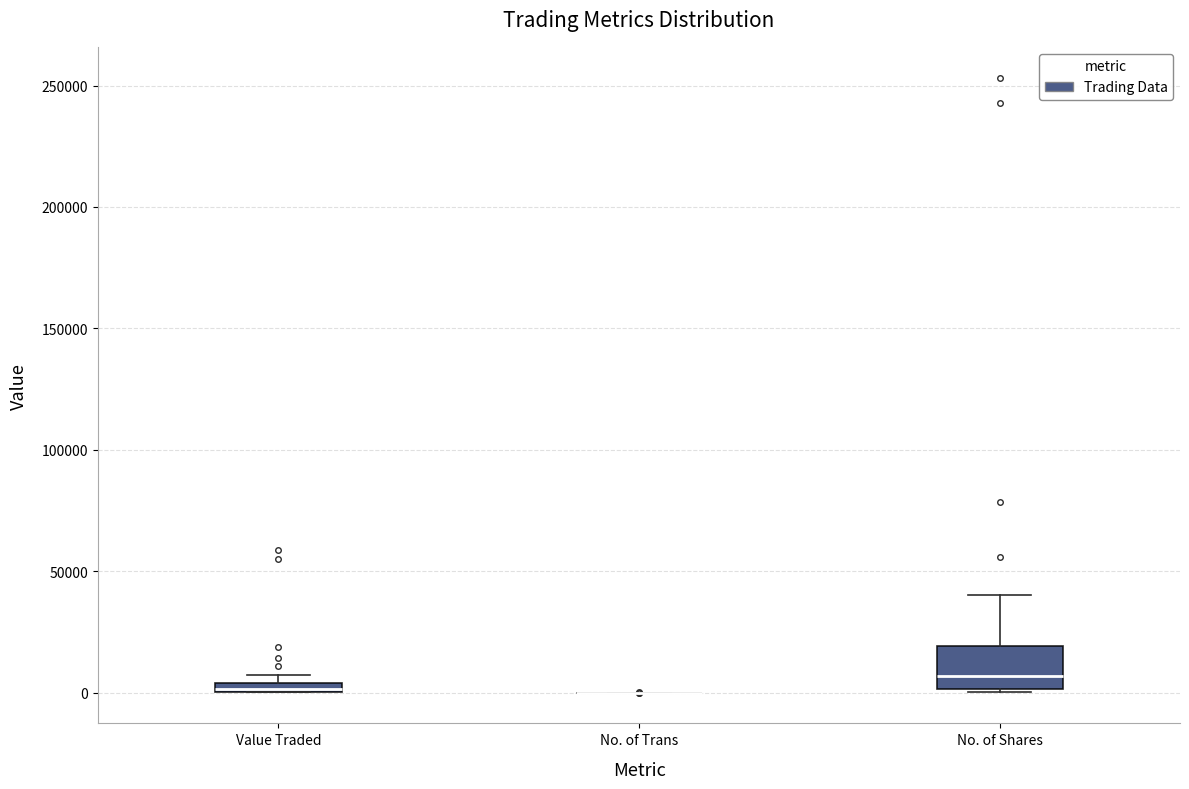

Where is the upper edge of the box for No. of Shares on the y-axis? The values are not printed on the chart, so give them approximately, as read against the axis.

20000